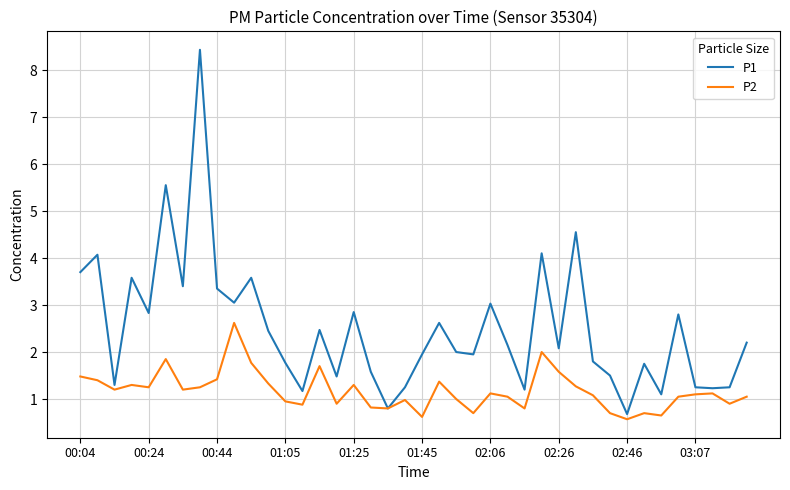

Count the number of data series in this chart.

2